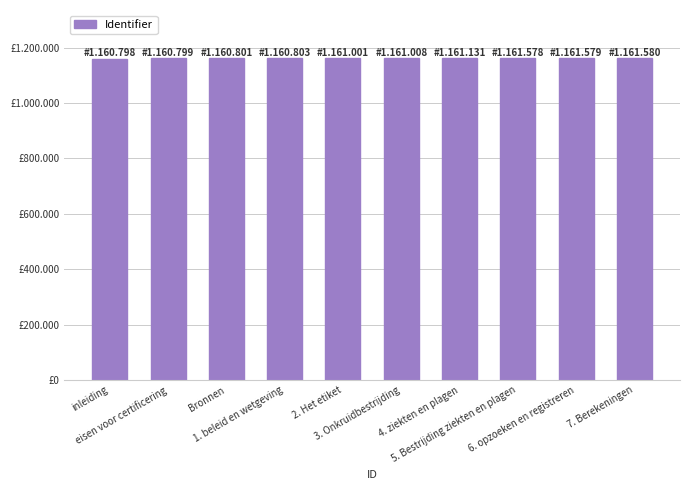

Is it true that the value at 7. Berekeningen is 543440?

False